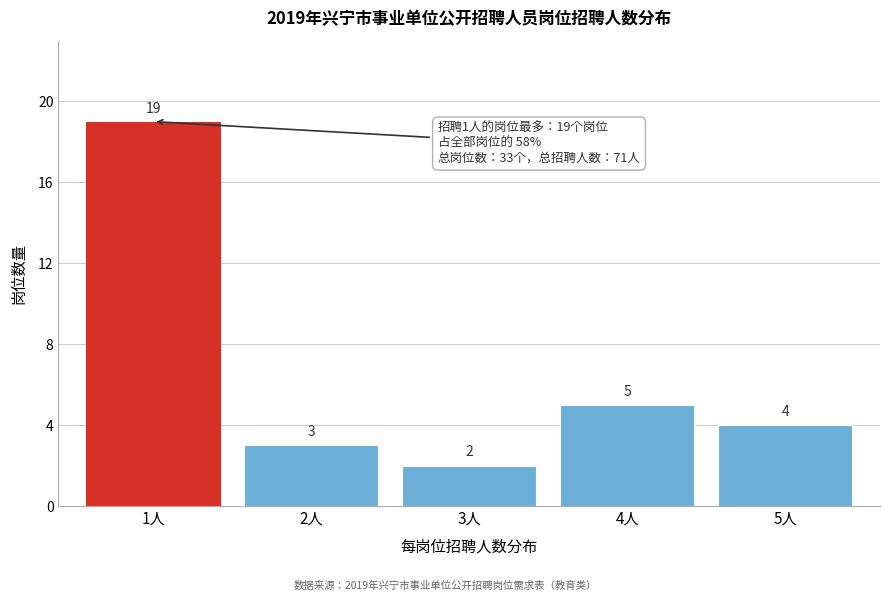

Reading left to right, list all the values displayed in this chart.

1人=19	2人=3	3人=2	4人=5	5人=4